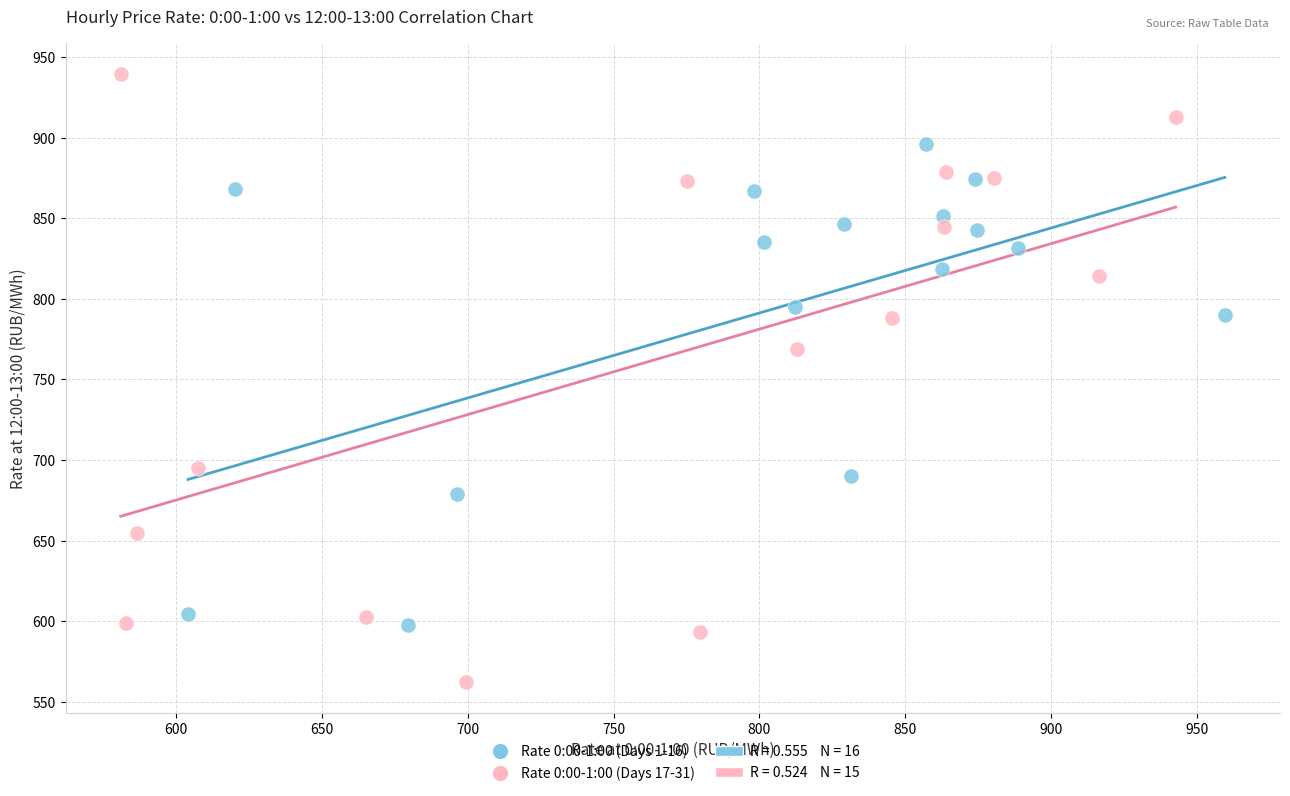

Which series has the largest Y range (max minus min)?

Rate 0:00-1:00 (Days 17-31)